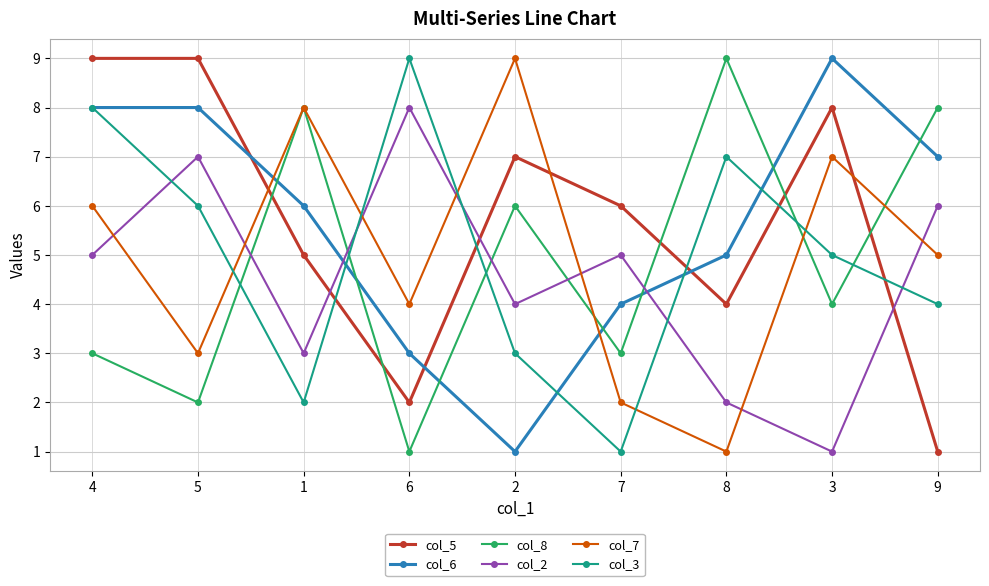

What is the difference between the maximum and second lowest values in the col_3 series?

7